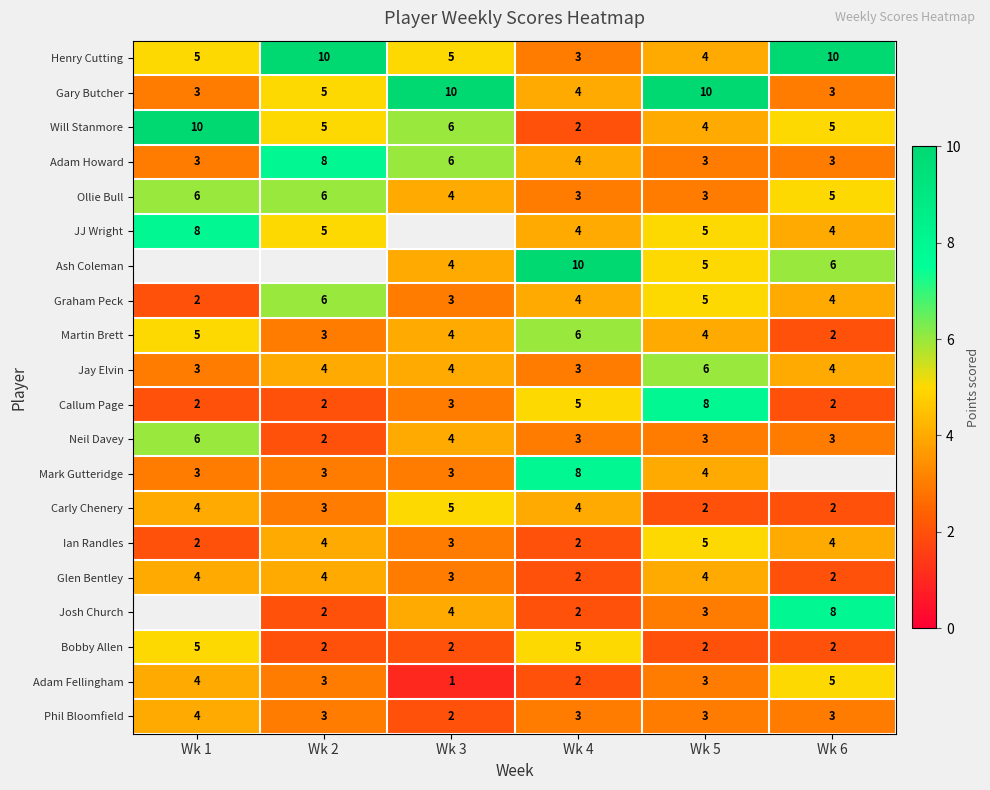

Which has a higher value, Wk 5 or Wk 2?

Wk 2